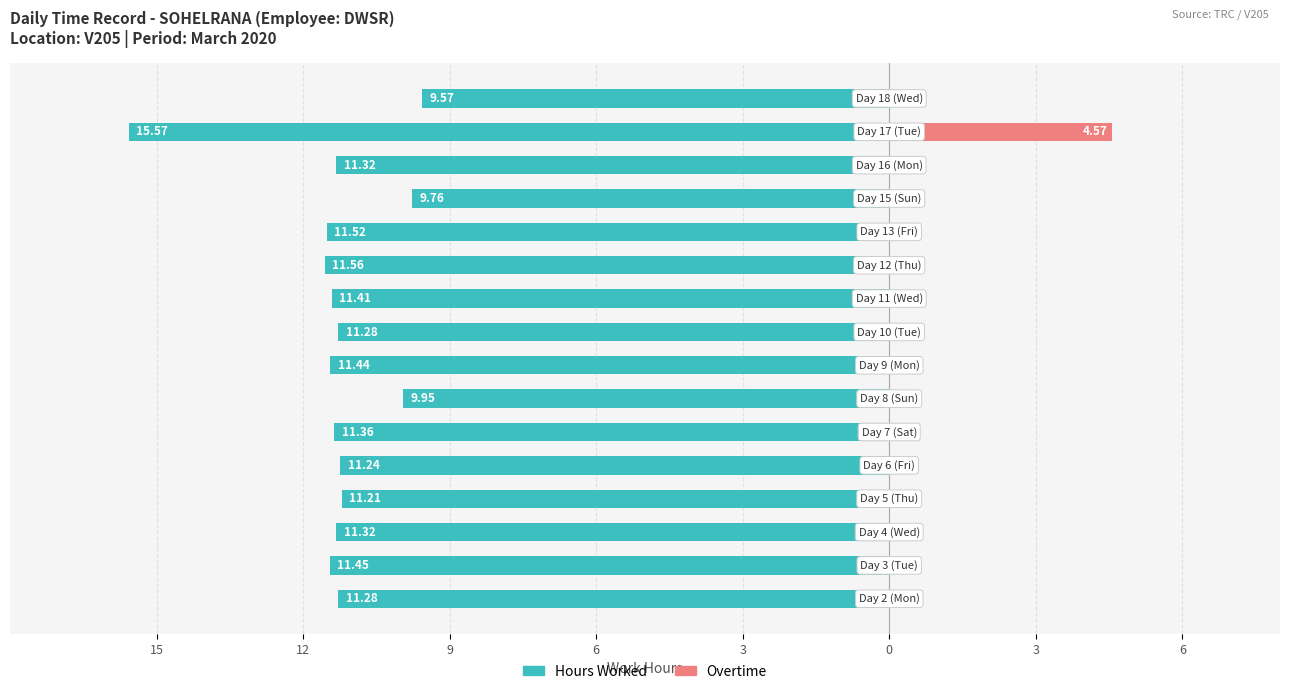

How many distinct data groups are displayed?

2